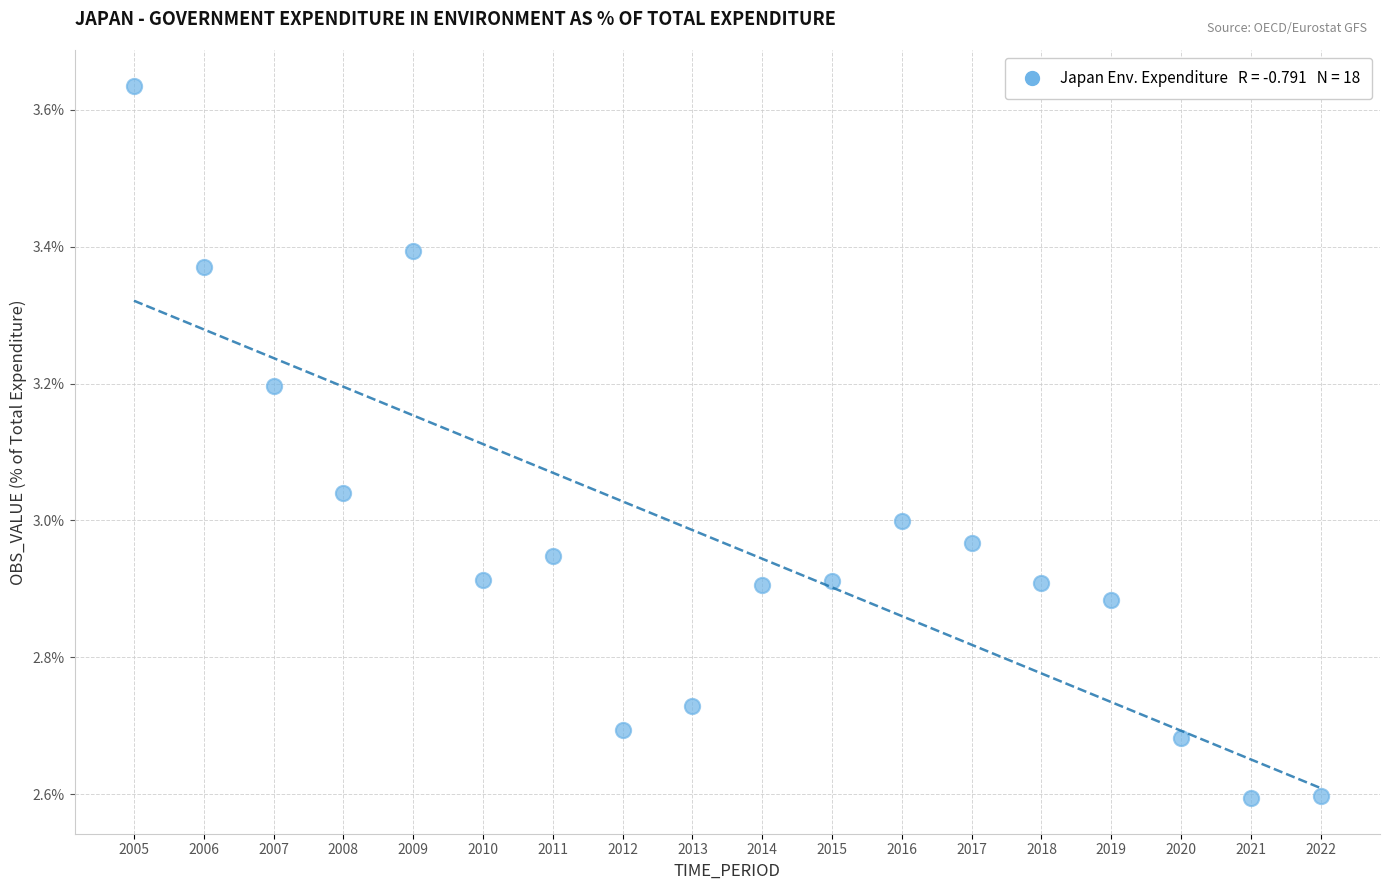

What is the range of X values (max minus min)?

17.0